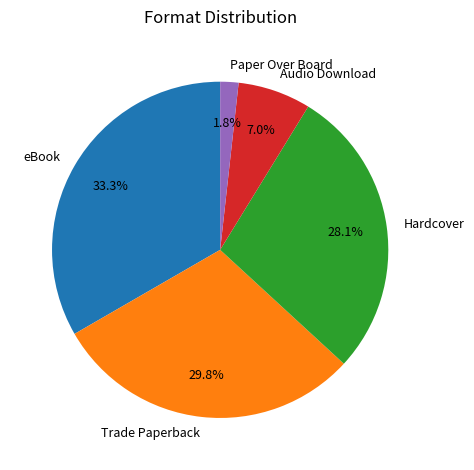

To the nearest percent, what is the average slice percentage?

20%